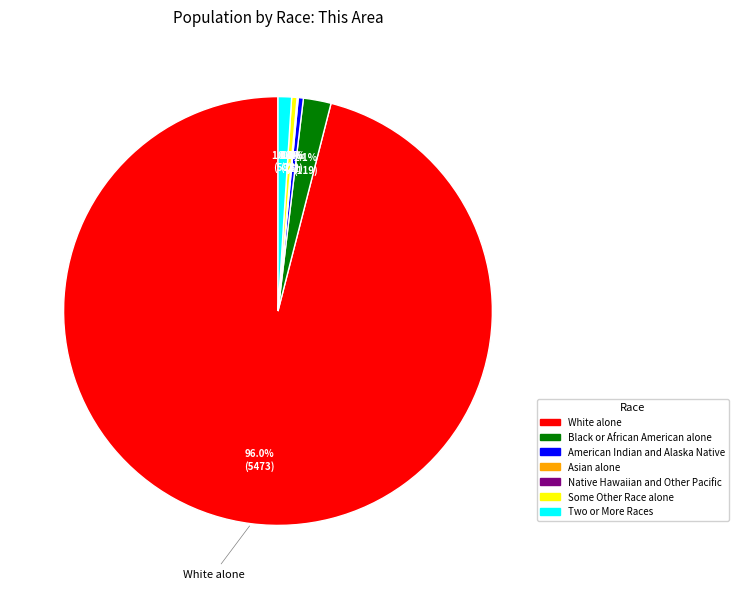

True or false: American Indian and Alaska Native accounts for 8% of the total.

False